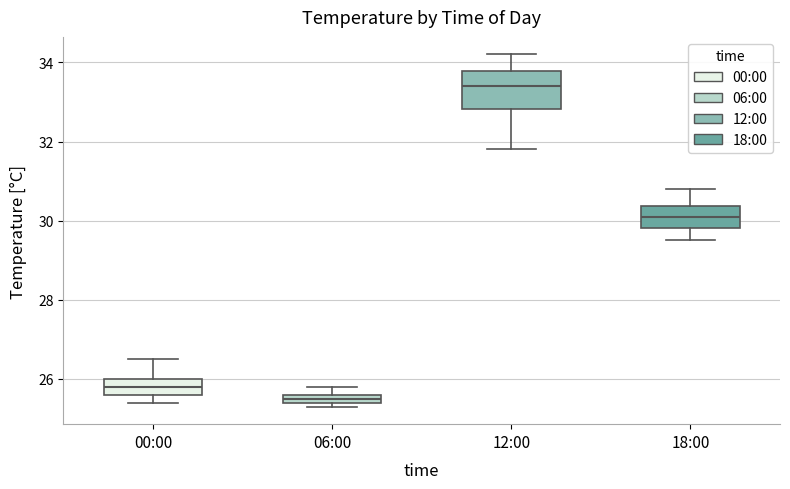

Comparing the boxes themselves (not the whiskers), which one is the tallest?

12:00